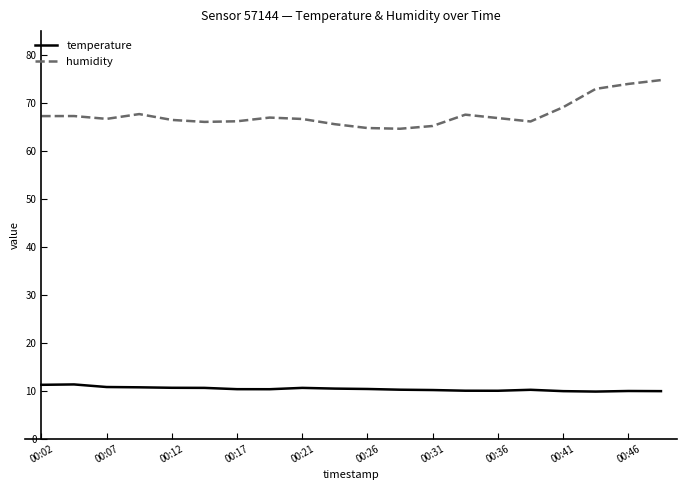

Rank the series by their average value, from highest to lowest.

humidity, temperature